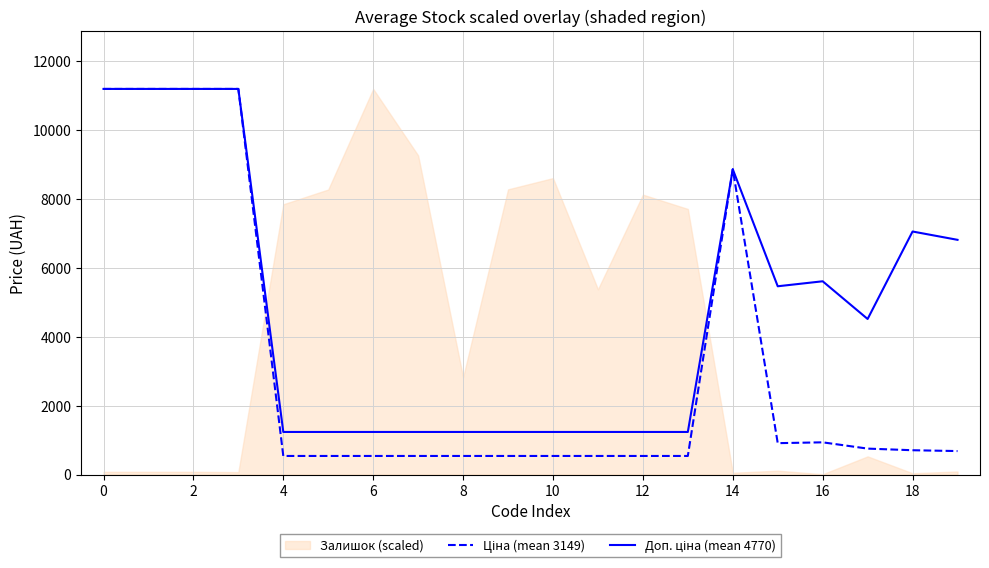

What is the greatest value displayed?

11188.2